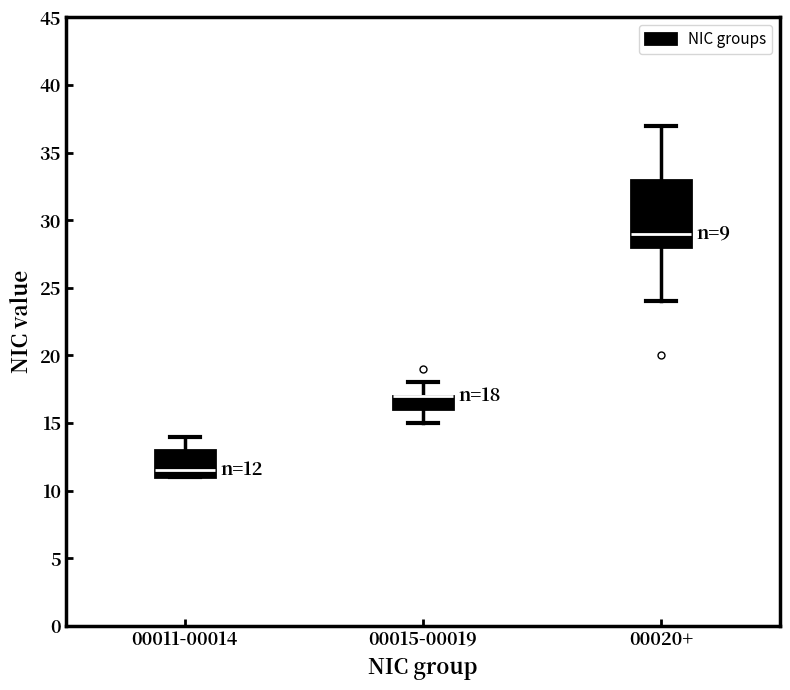

Which box is the tallest, from its lower edge to its upper edge?

00020+